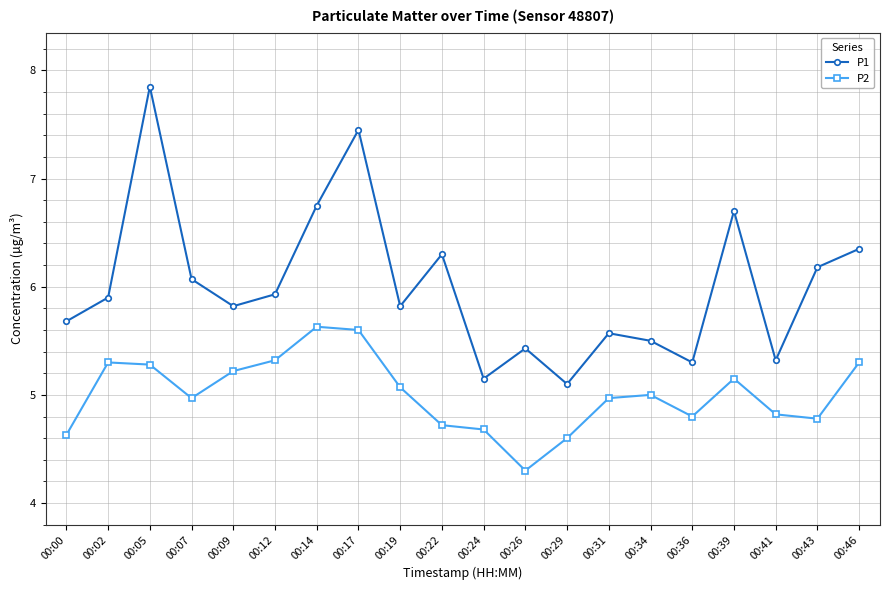

Where is P2 nearest to the value 4?

00:26